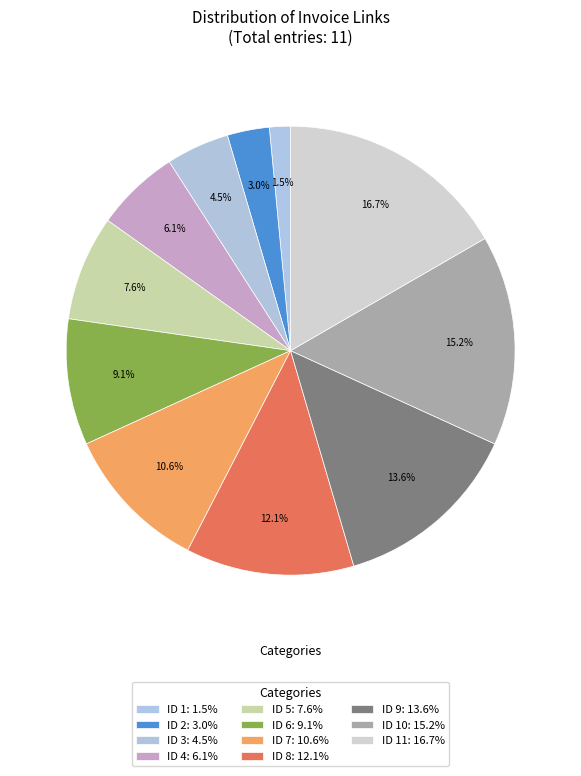

Count the number of slices in the pie.

11